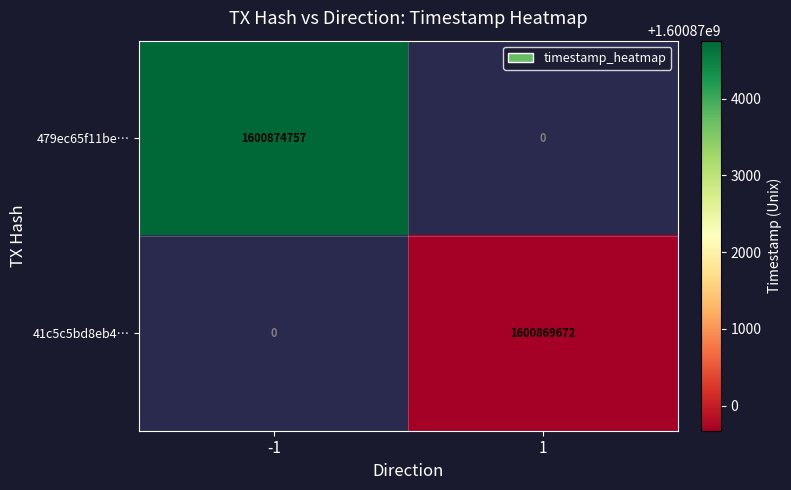

True or false: 41c5c5bd8eb4… has a value of 1600869672 at 1.

True